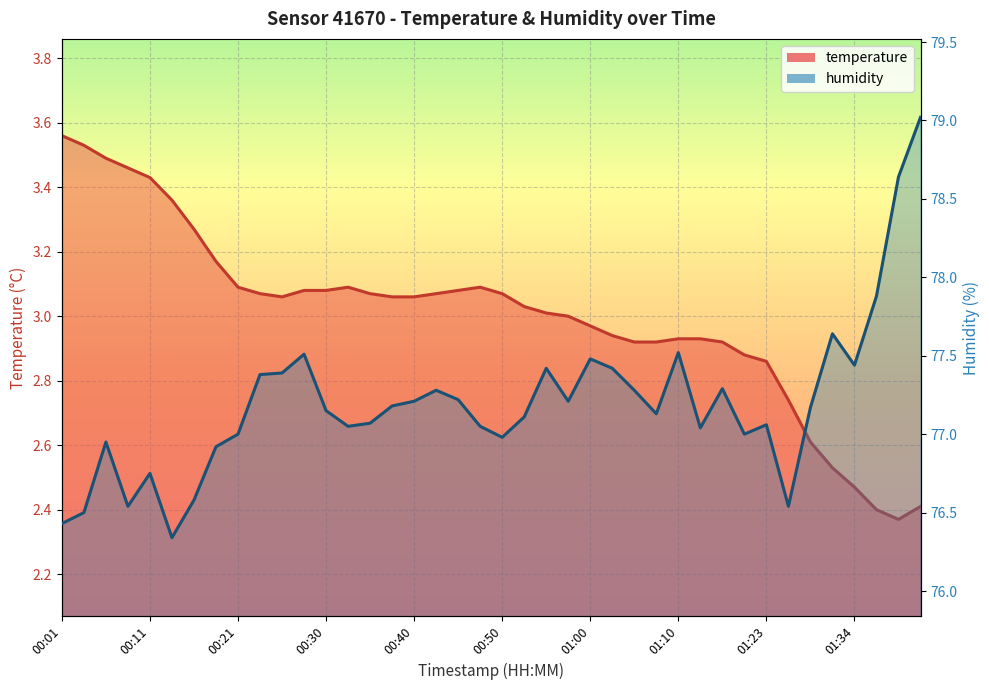

How many values in the humidity series are below 77?

10